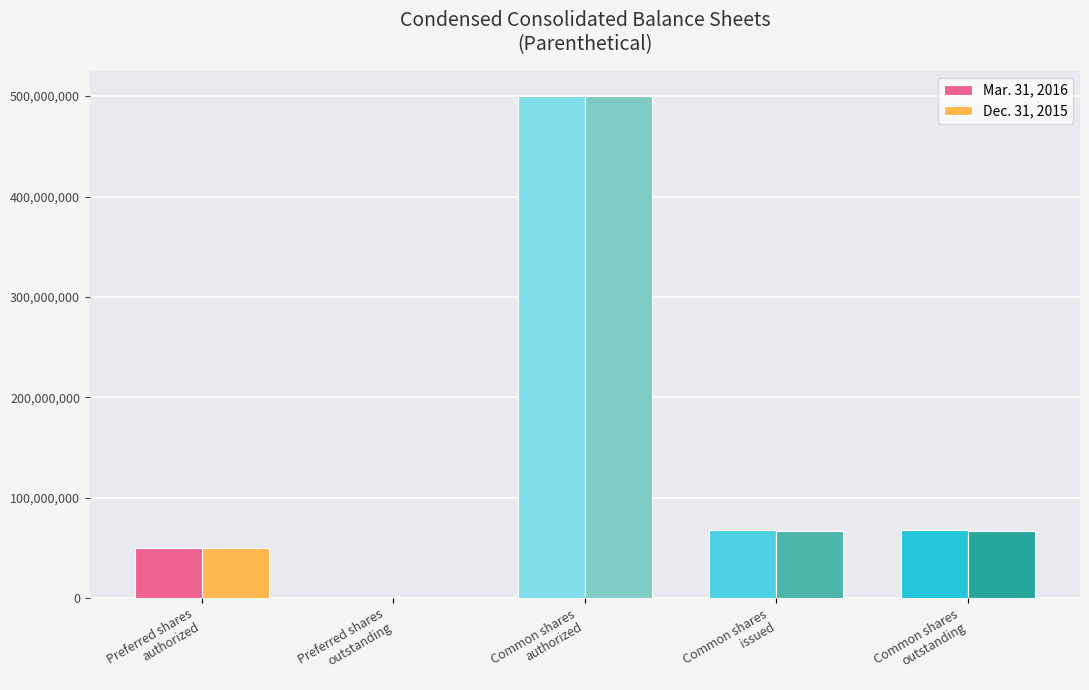

What is the maximum value shown in the chart?

500000000